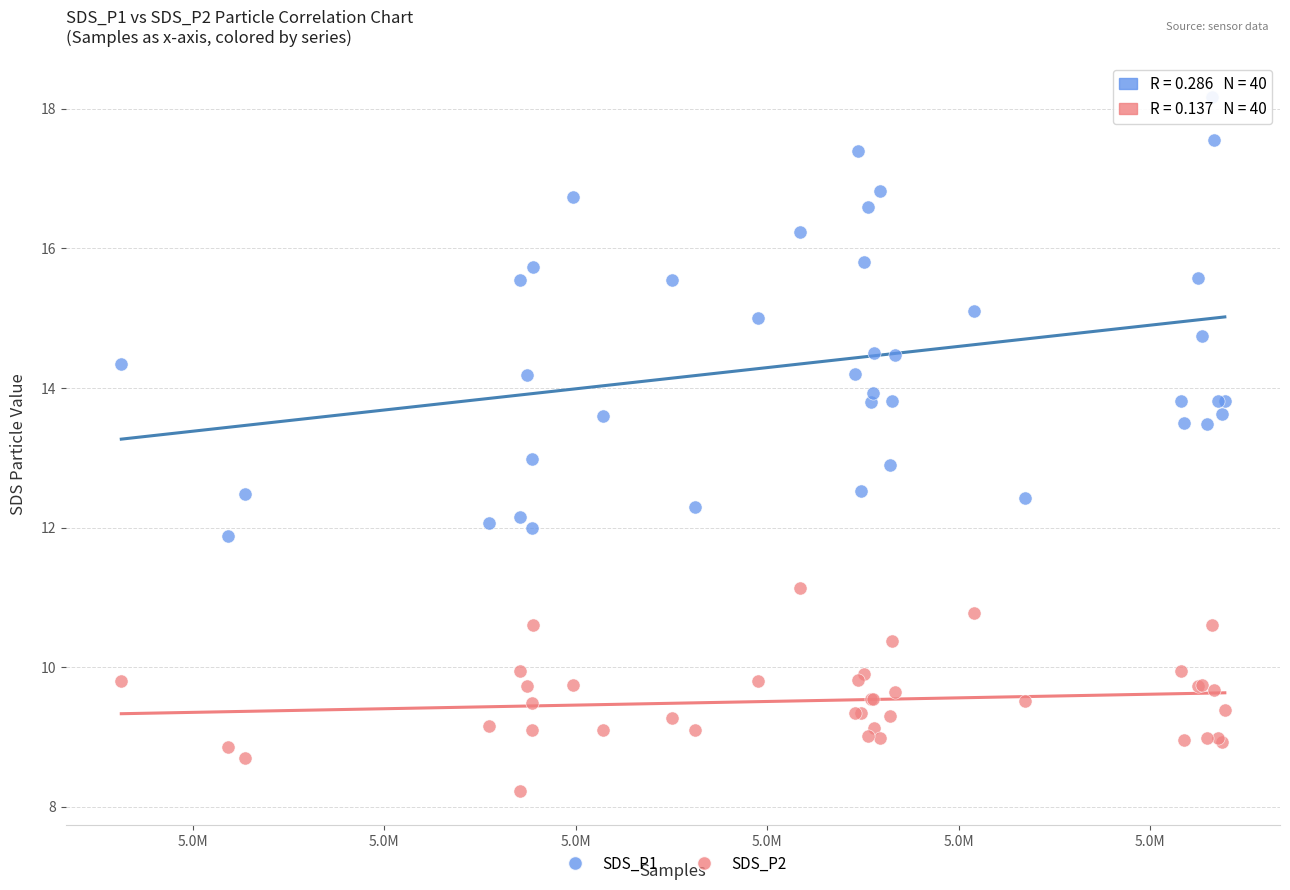

Which series has the widest spread of Y values?

SDS_P1